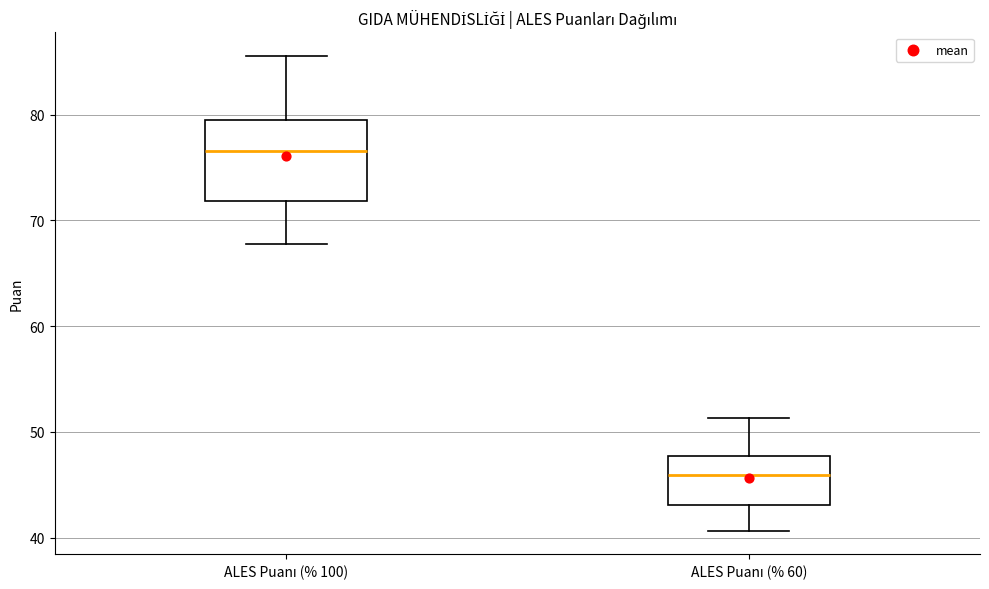

Reading left to right, read every box against the y-axis: the position of its median line, the range the box covers, and the ends of its whiskers. The values are not printed on the chart, so give them approximately, as read against the axis.

ALES Puanı (% 100): median 77, box 72 to 79, whiskers 68 to 86
ALES Puanı (% 60): median 46, box 43 to 48, whiskers 41 to 51